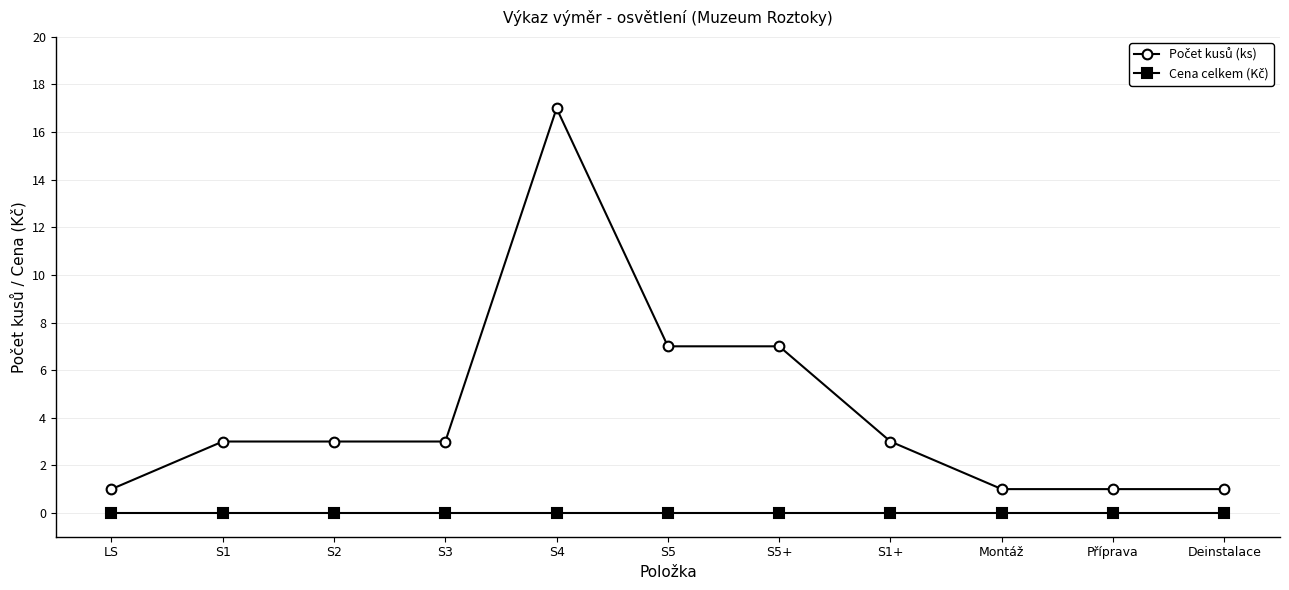

At how many categories does at least one series exceed 6?

3